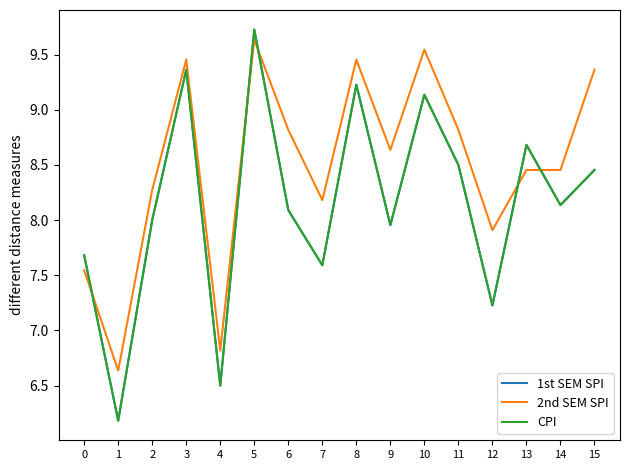

Is the value of 1st SEM SPI at 15 greater than the value of 2nd SEM SPI at 10?

No